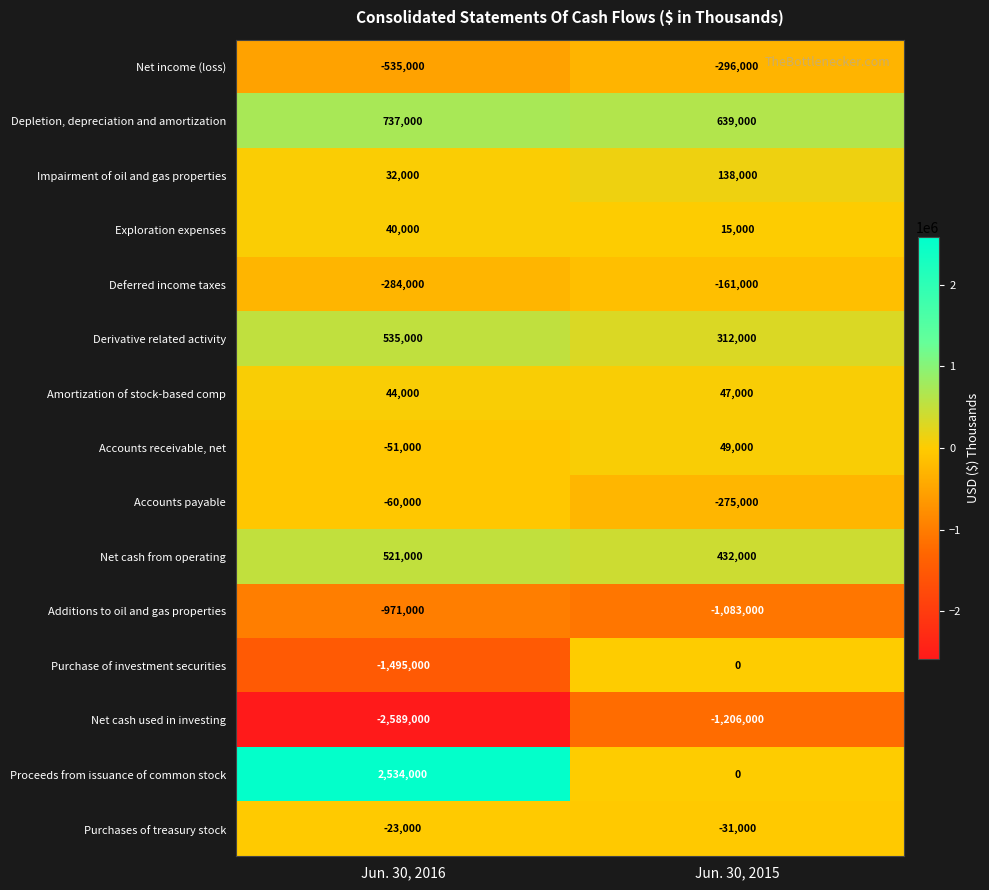

Which series changed the most between Jun. 30, 2016 and Jun. 30, 2015?

Proceeds from issuance of common stock